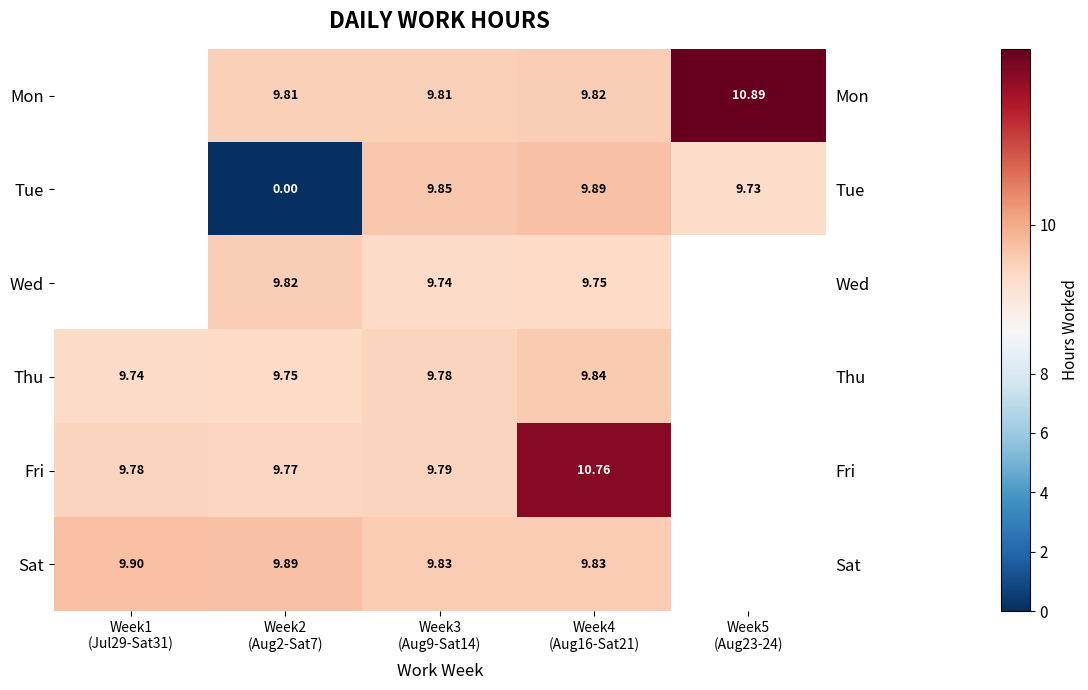

Which label corresponds to the largest value in the chart?

Week5
(Aug23-24)